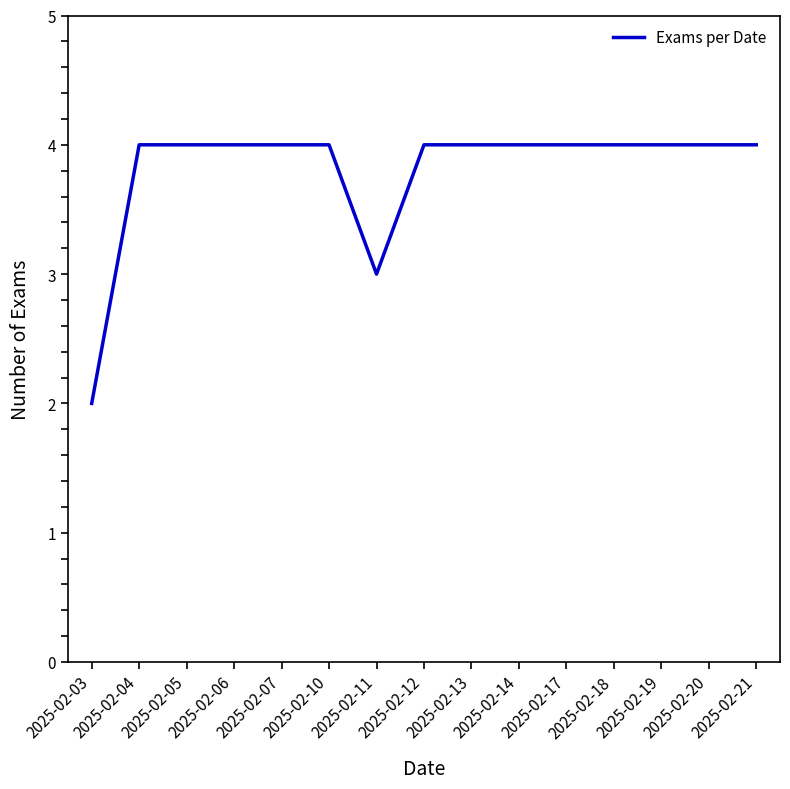

Which category has the lowest value across all series?

2025-02-03